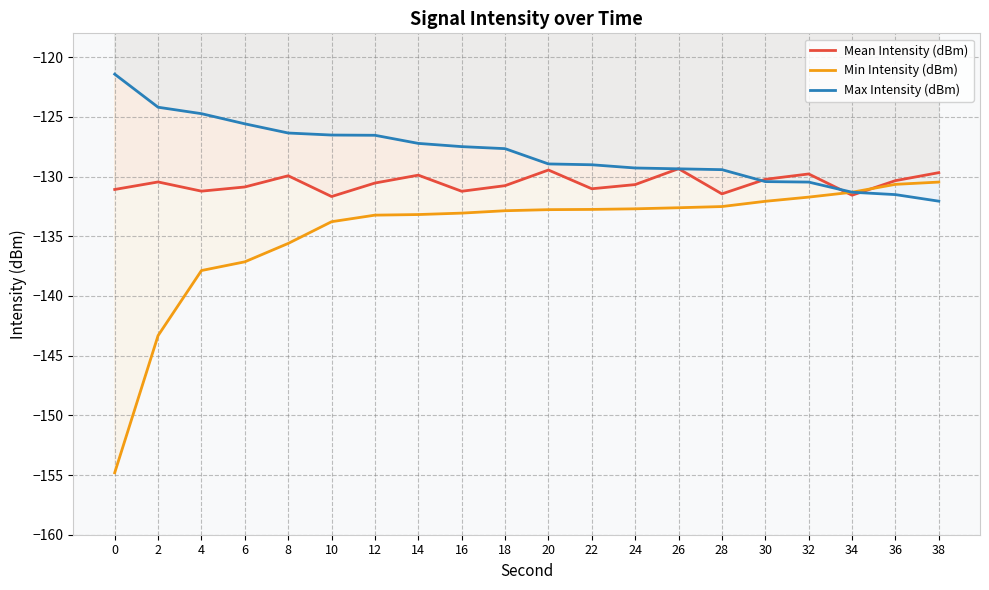

How many data points in Mean Intensity (dBm) are less than -130?

14